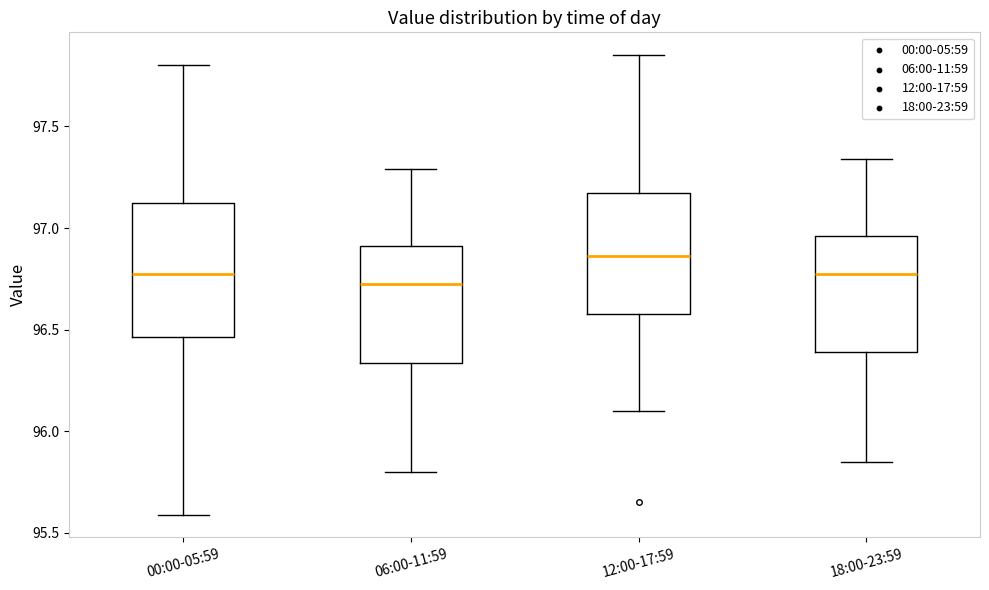

Which box's median line is the lowest?

06:00-11:59